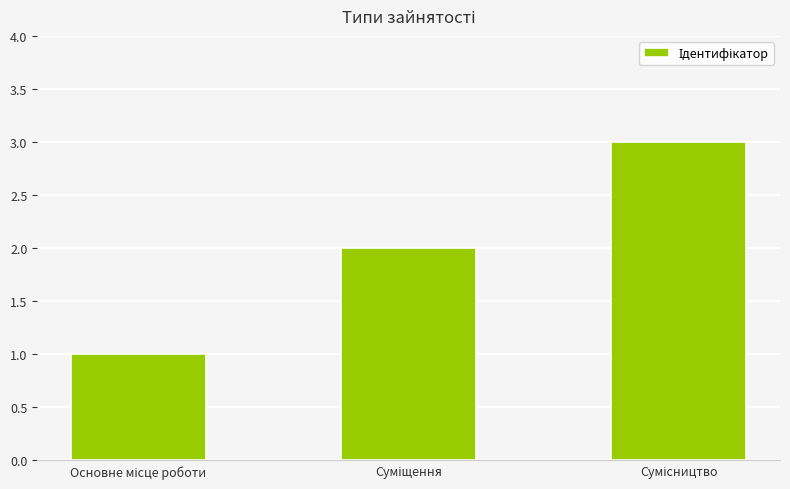

What is the value of the 3rd bar from the left?

3